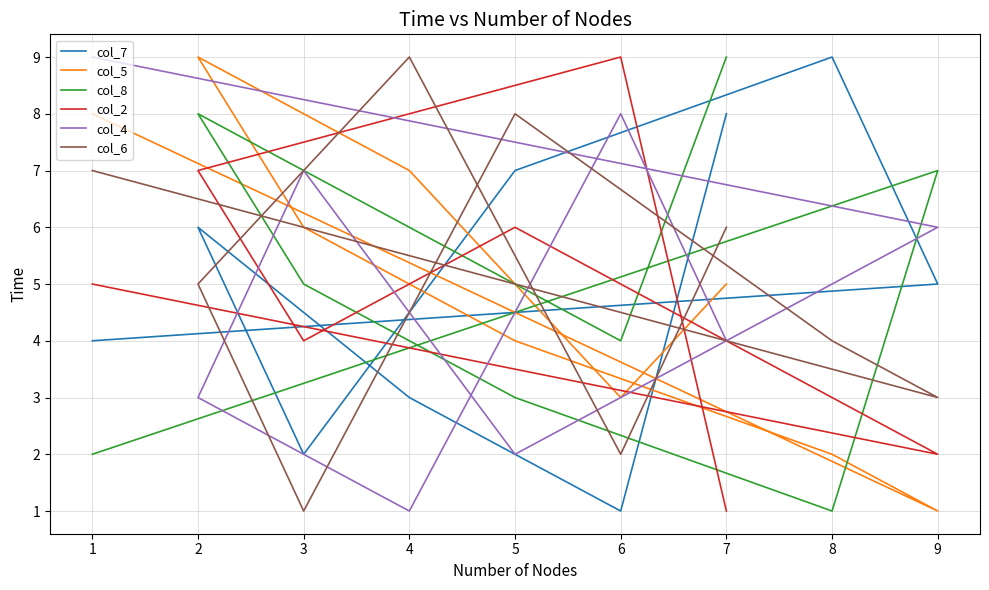

How many times do col_2 and col_6 cross each other?

4